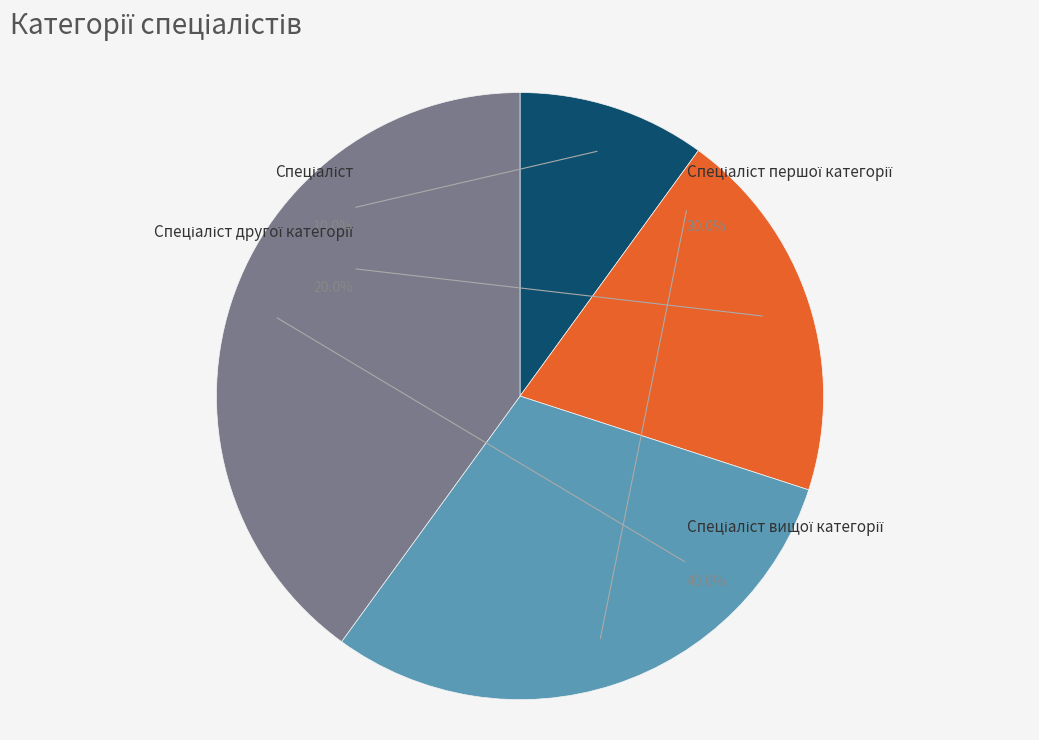

Is it true that Спеціаліст is 25% of the pie?

False